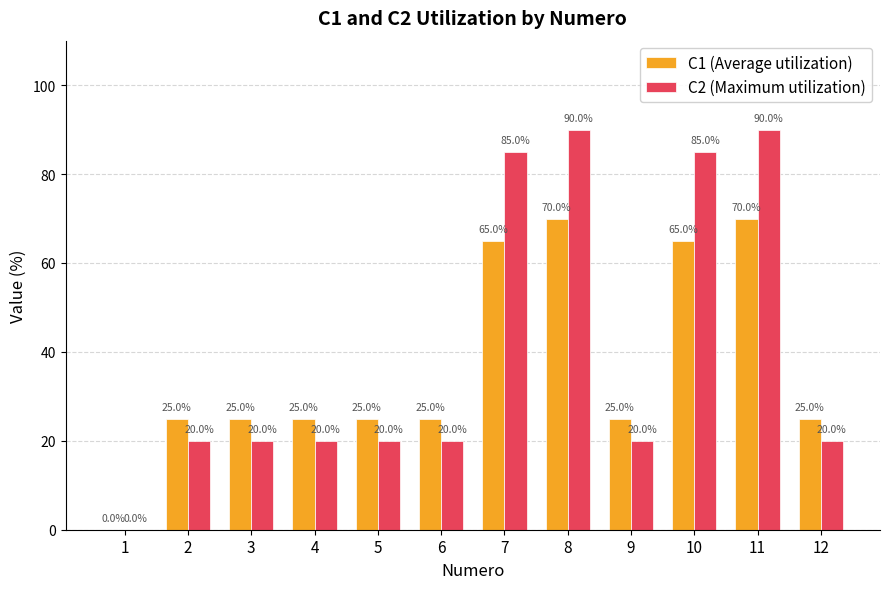

What is the total value across all series at 4?

45